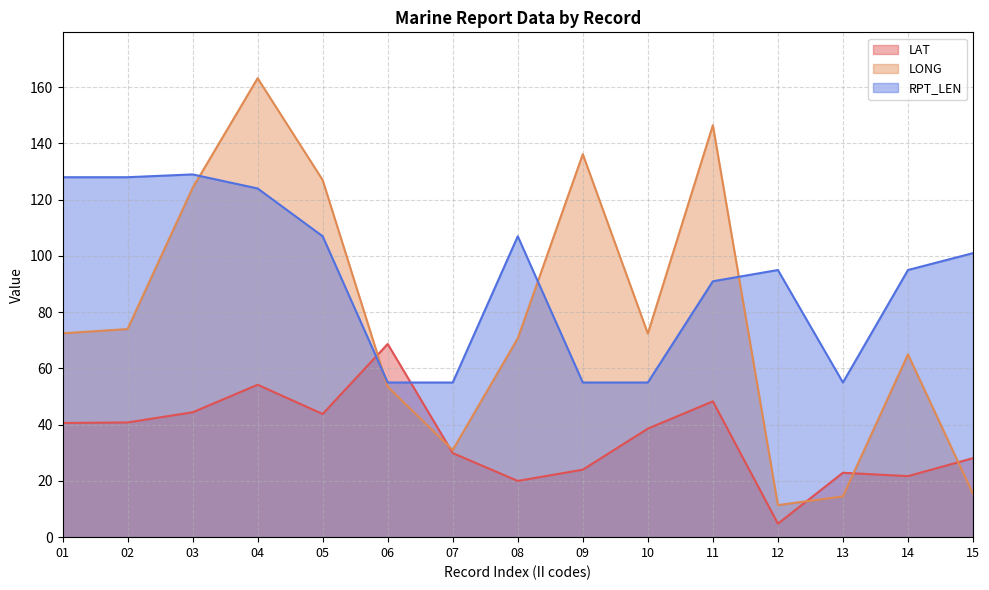

What is the sum of all LONG values?

1177.5